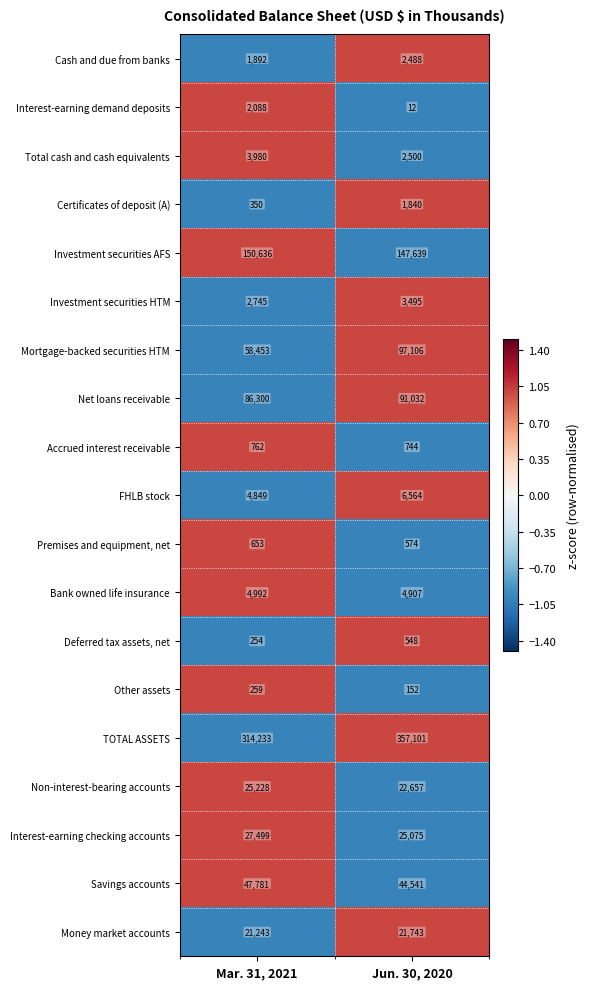

What is the average value of the Interest-earning demand deposits series?

1050